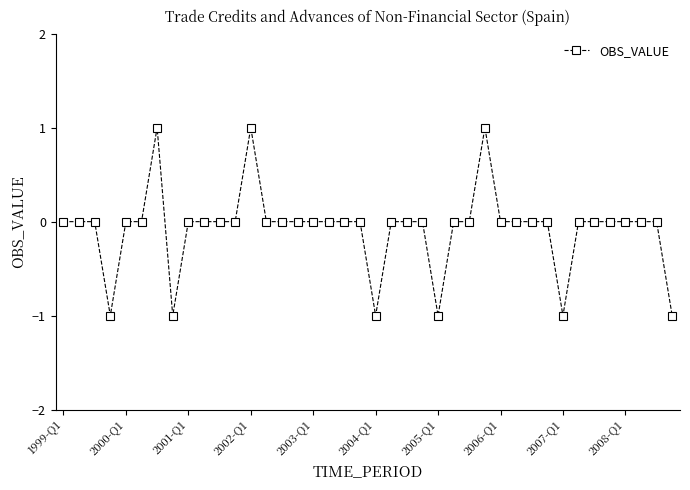

True or false: there are more than 2 points higher than both neighbors.

True